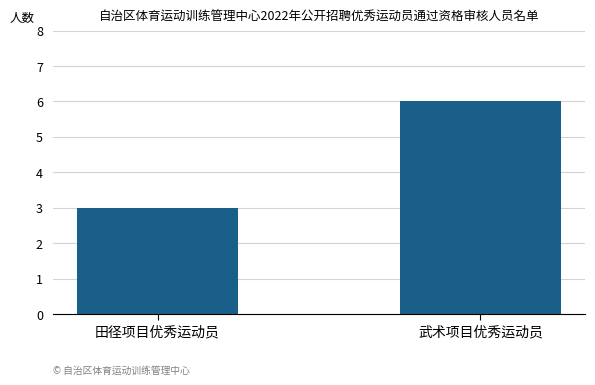

What is the difference between the values at 武术项目优秀运动员 and 田径项目优秀运动员?

3